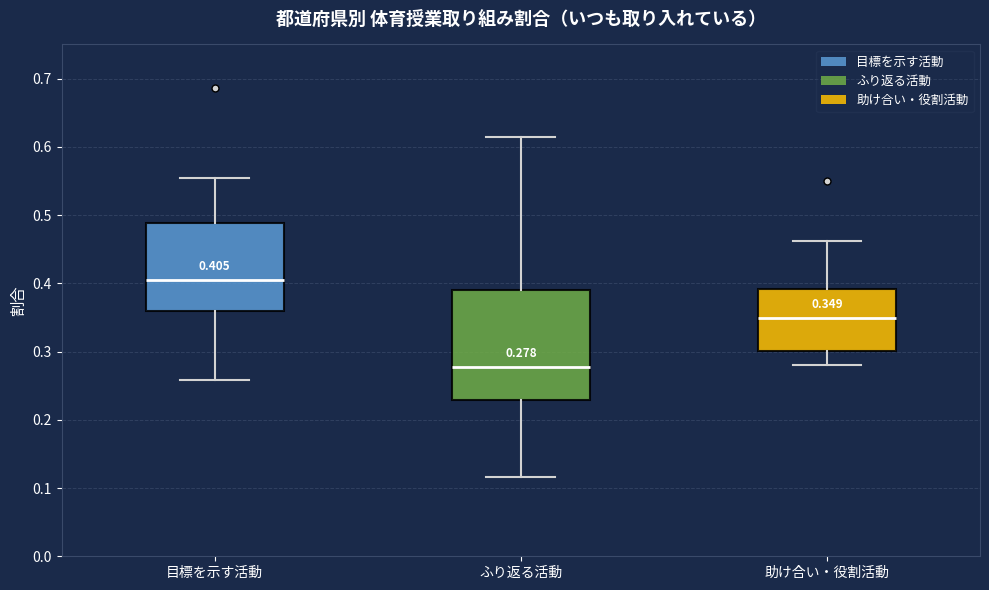

Which box has the lowest median line?

ふり返る活動